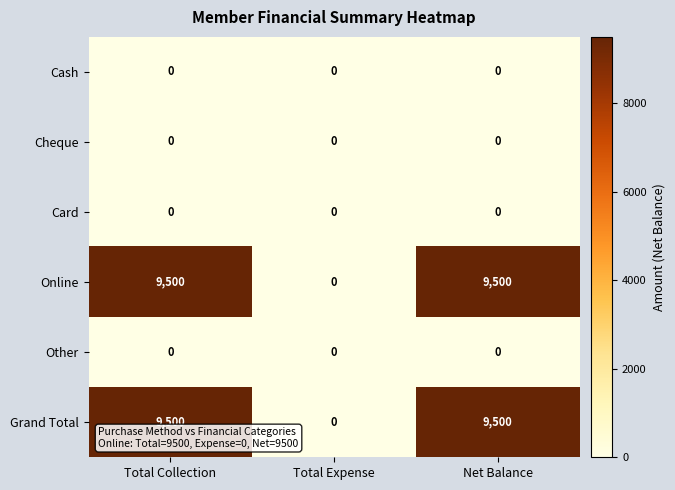

What is the total value across all series at Total Collection?

19000